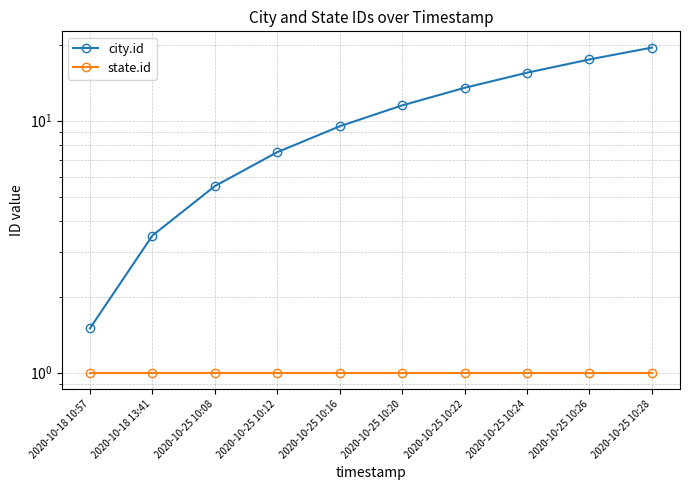

Which series has the widest spread of values?

city.id